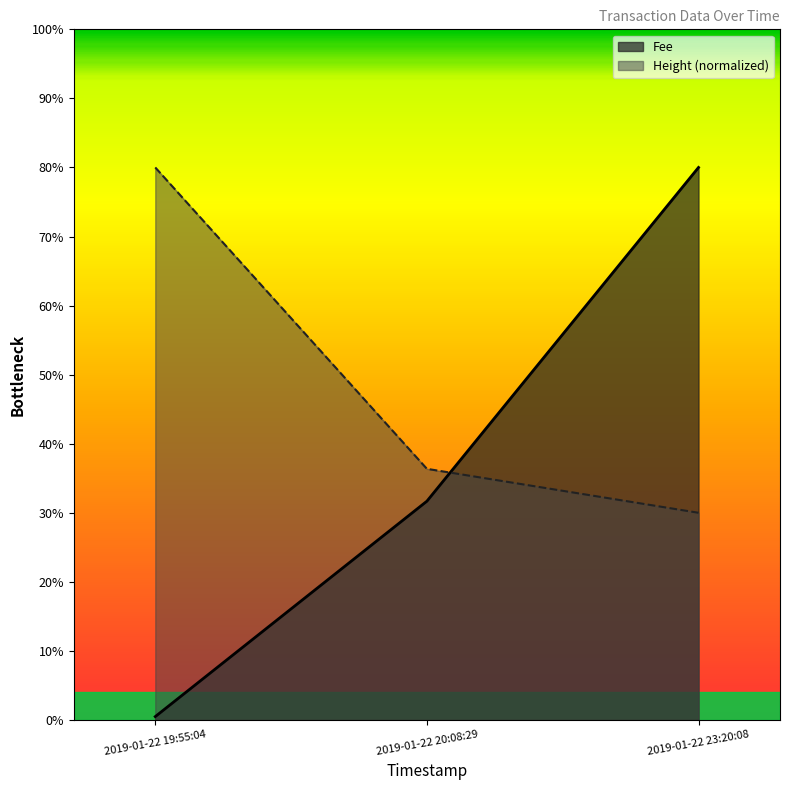

List the labels in order of Height value, largest first.

2019-01-22 19:55:04, 2019-01-22 20:08:29, 2019-01-22 23:20:08